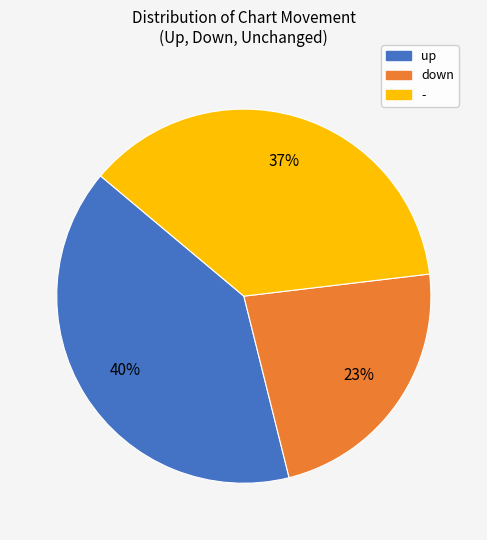

Is it true that up is 46% of the pie?

False